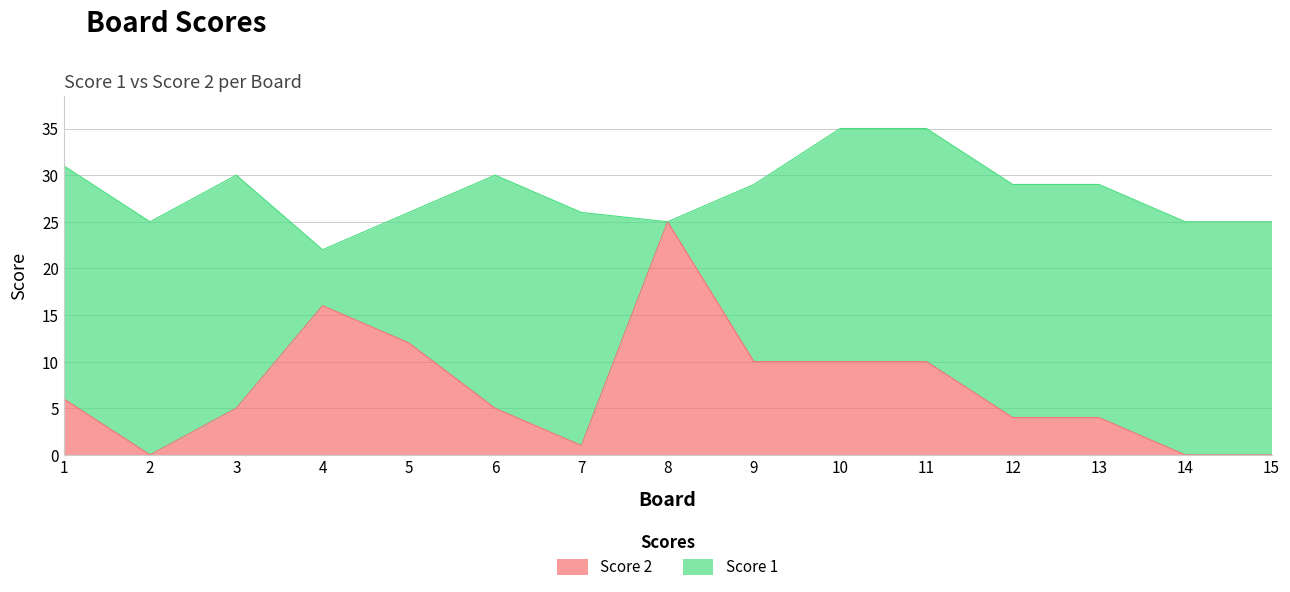

List the labels in order of value, smallest first.

2, 14, 15, 7, 12, 13, 3, 6, 1, 9, 10, 11, 5, 4, 8